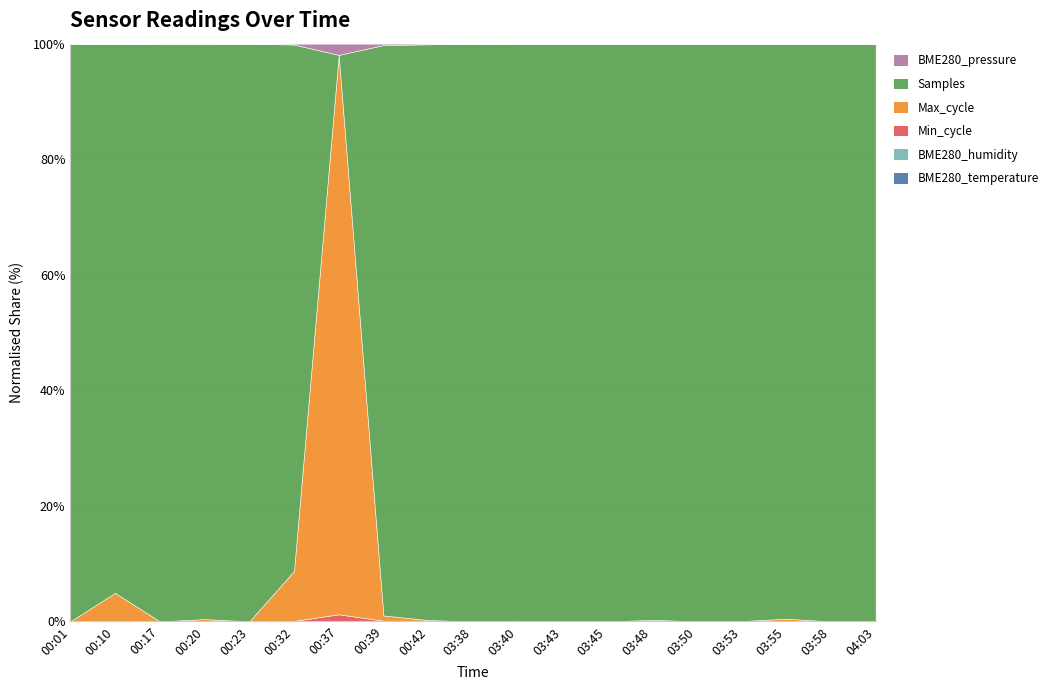

True or false: BME280_temperature and Max_cycle intersect in this chart.

False